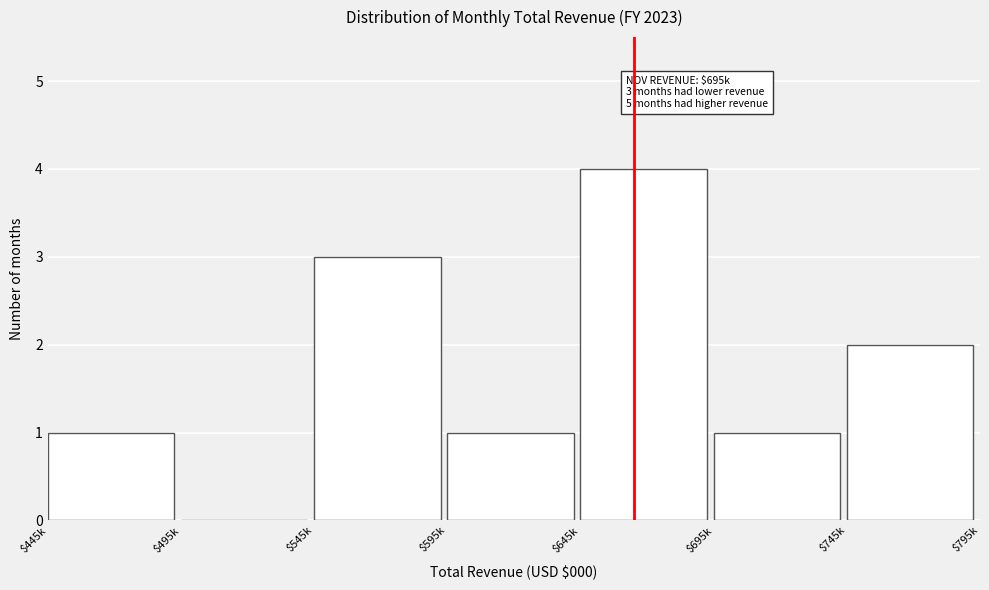

At which category does the chart reach its peak across all series?

$645k